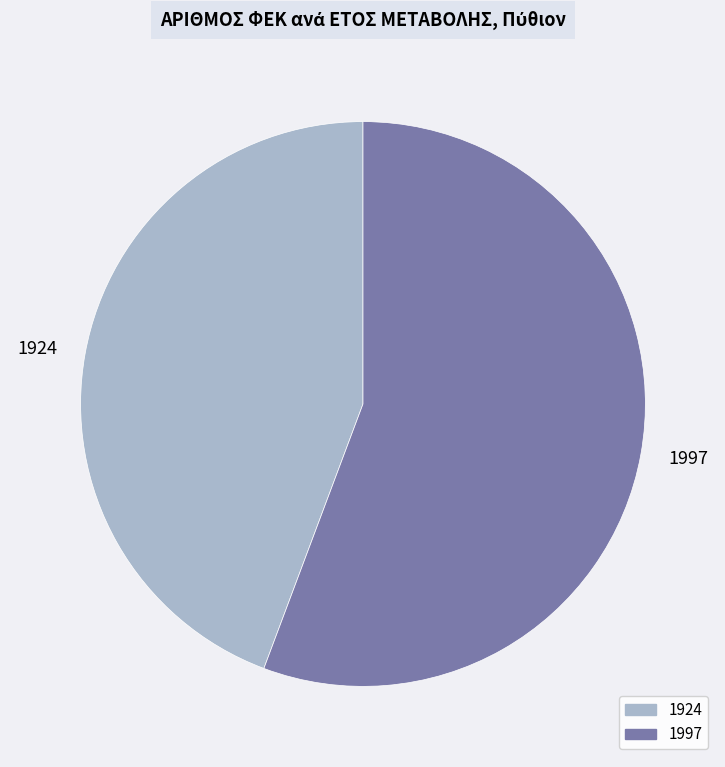

Combined, do 1924 and 1997 account for over 50%?

Yes